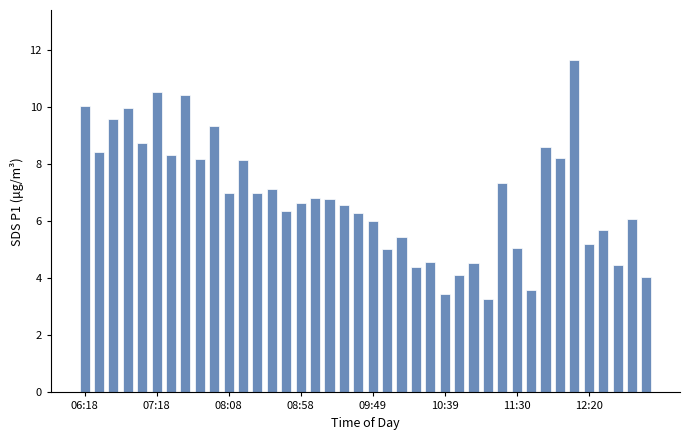

What is the smallest value displayed?

3.3